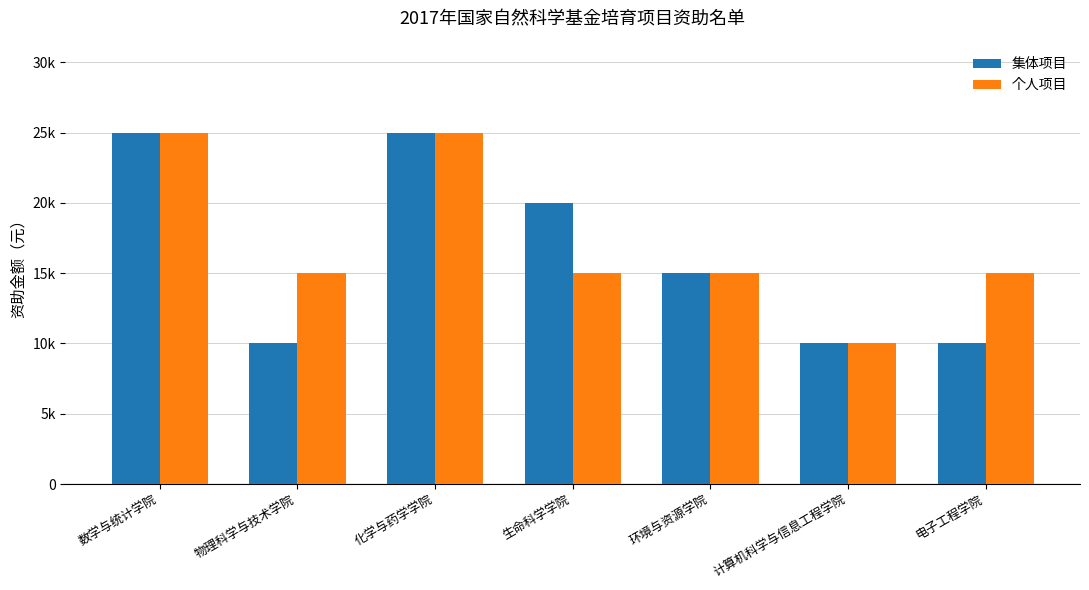

Are the bars grouped side by side (vs. stacked)?

Yes